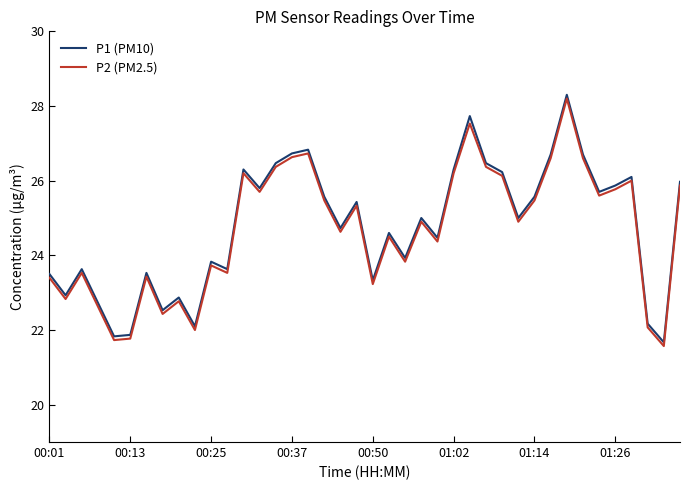

What is the highest value of the P1 (PM10) series?

28.3